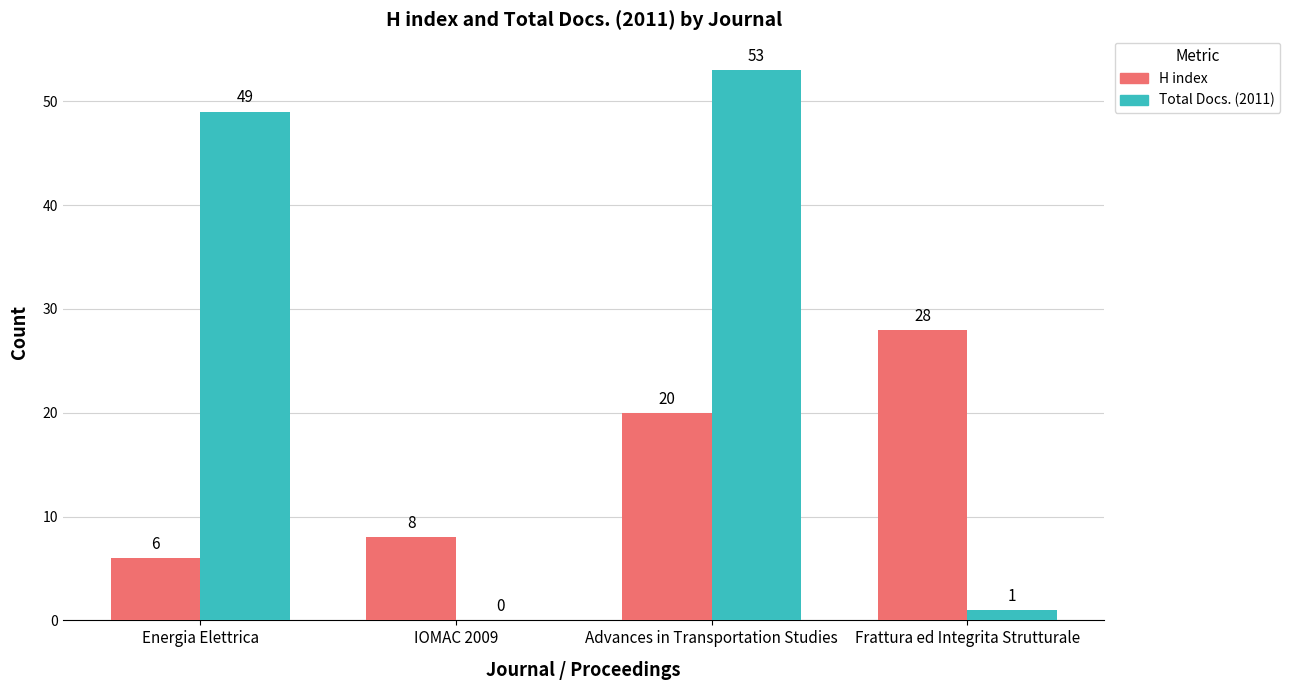

Is it true that H index equals 9 at Energia Elettrica?

False